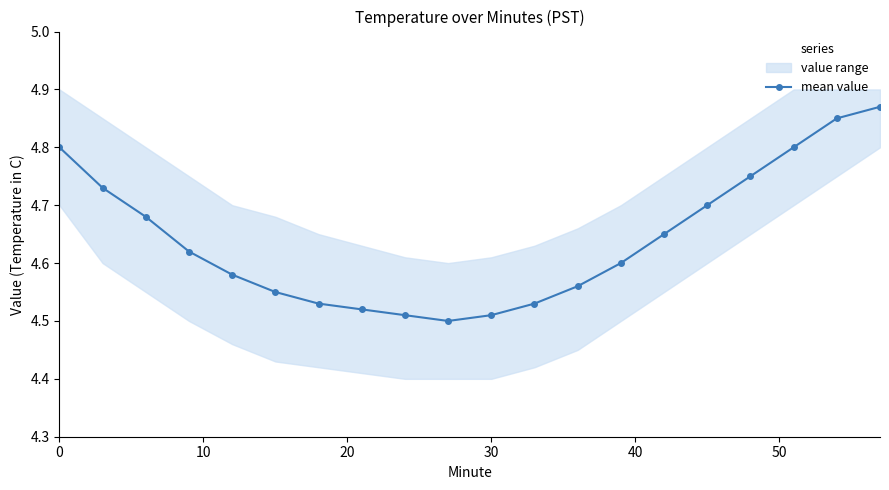

The value at 13 is 7.2. True or false?

False